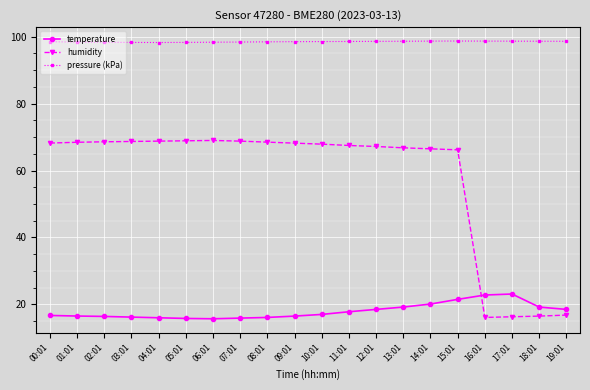

What is the maximum value shown in the chart?

98.7